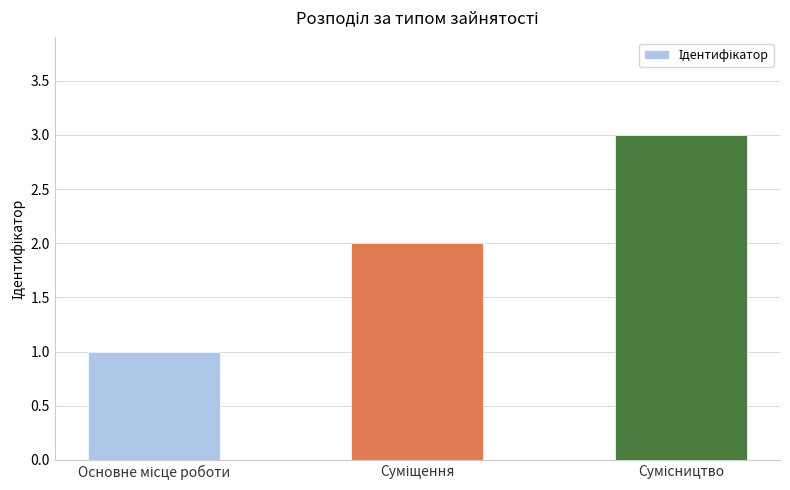

What is the greatest value displayed?

3